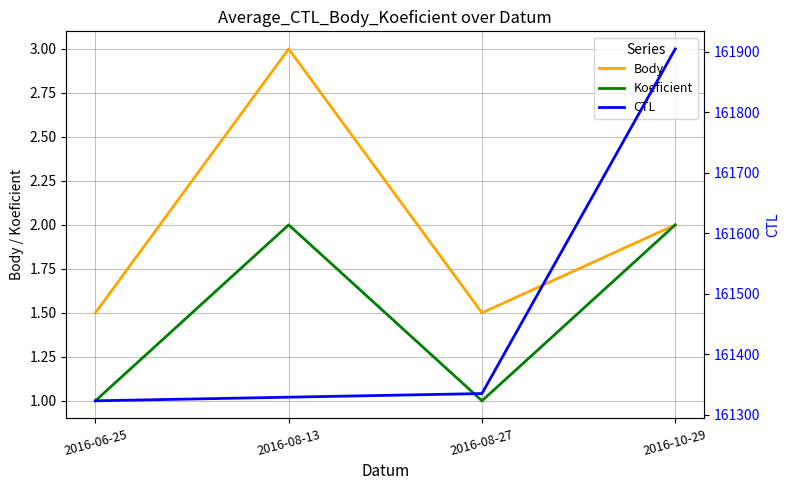

The CTL series shows 230907.6 at 2016-08-13. True or false?

False